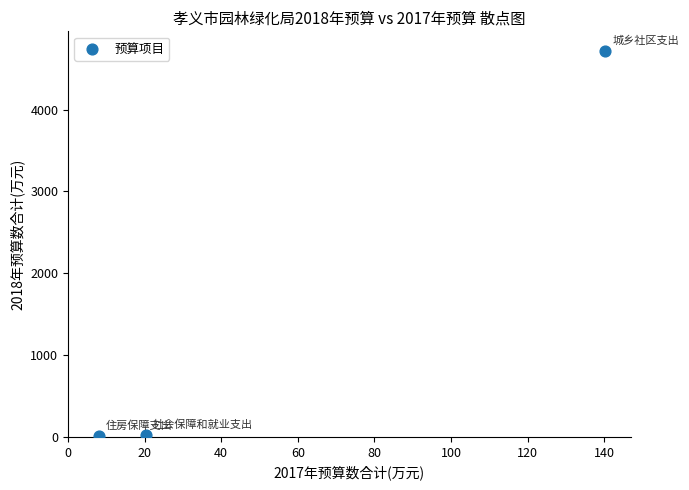

What is the average Y value?

1583.7